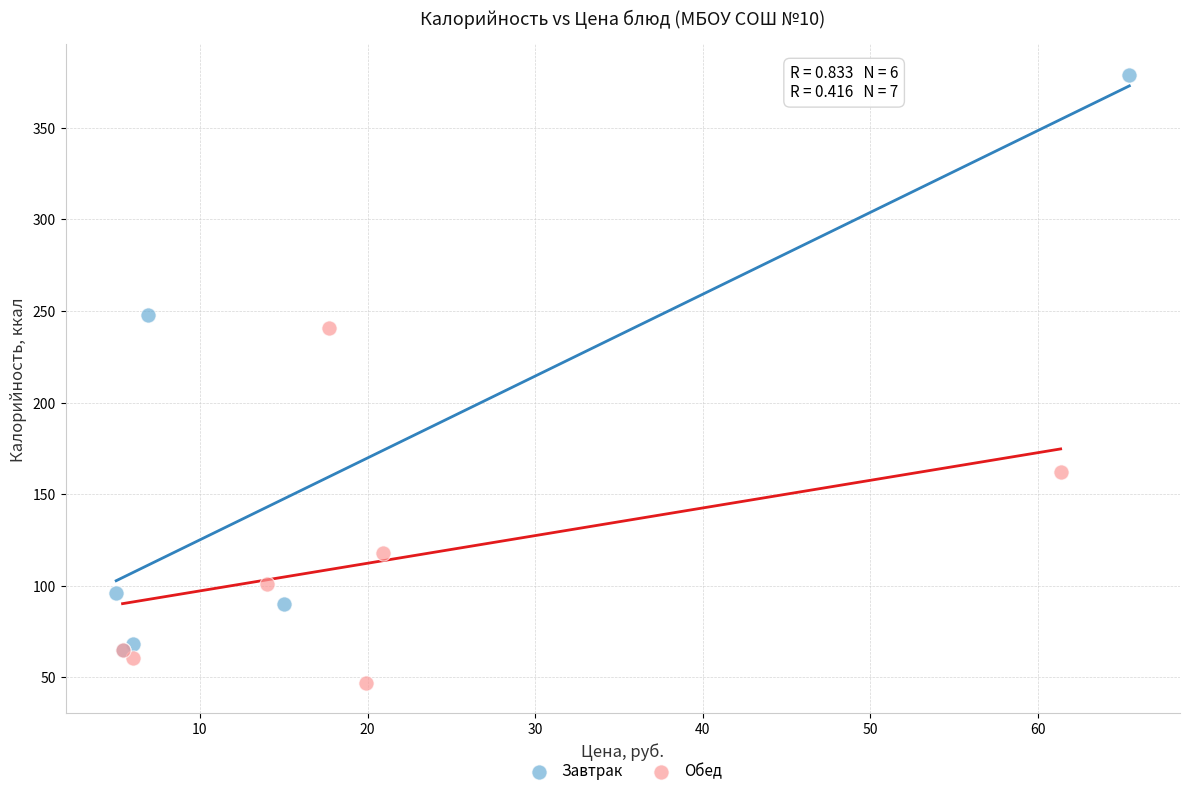

Which series contains the lowest Y value?

Обед